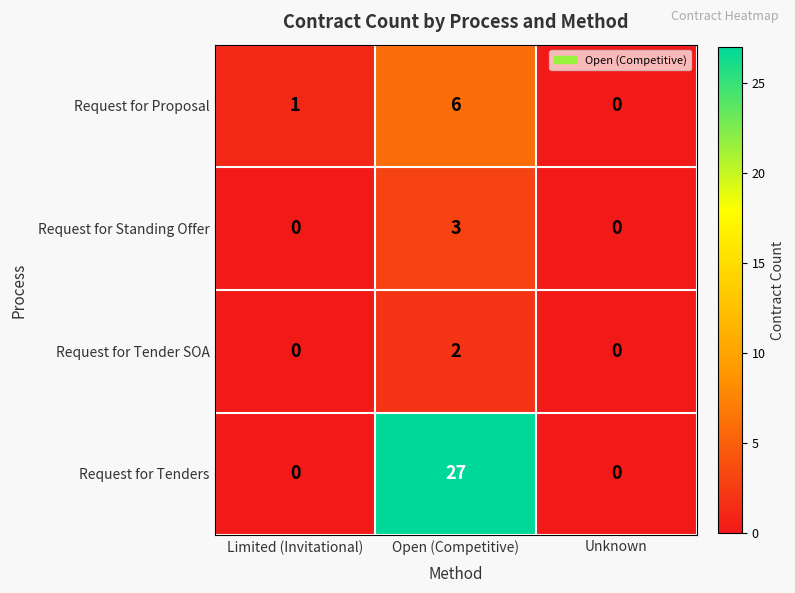

At which category is the sum across all series the highest?

Open (Competitive)